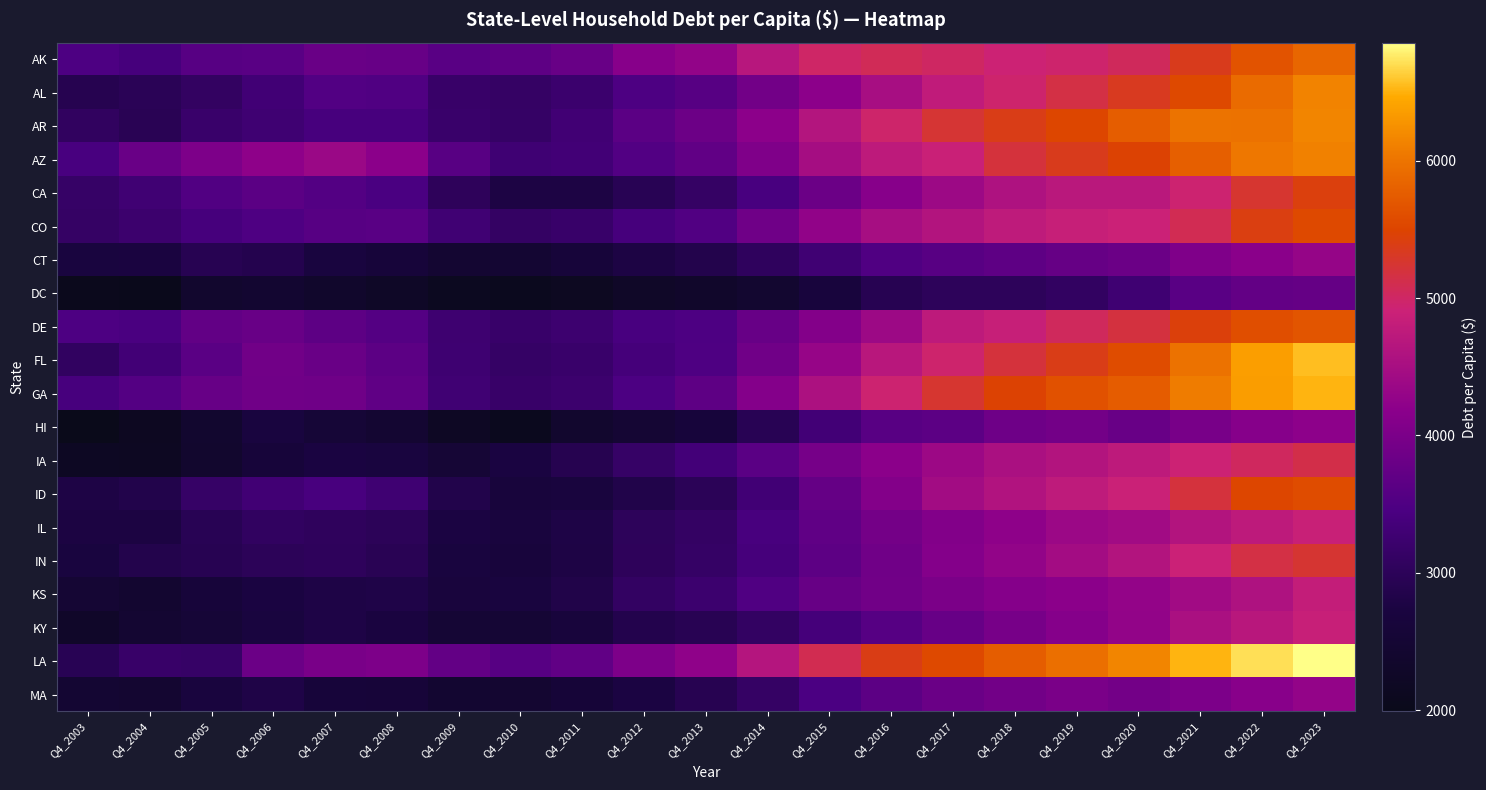

At which category is the sum across all series the highest?

Q4_2023